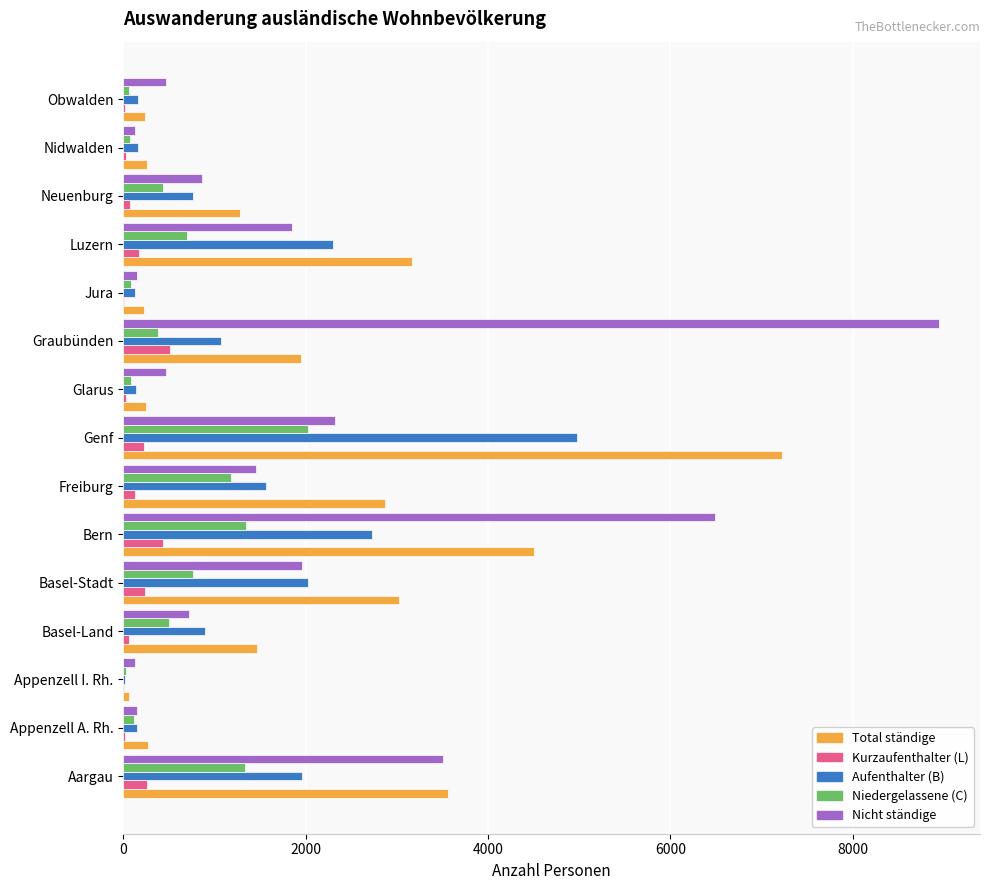

Which label corresponds to the largest value in the chart?

Graubünden